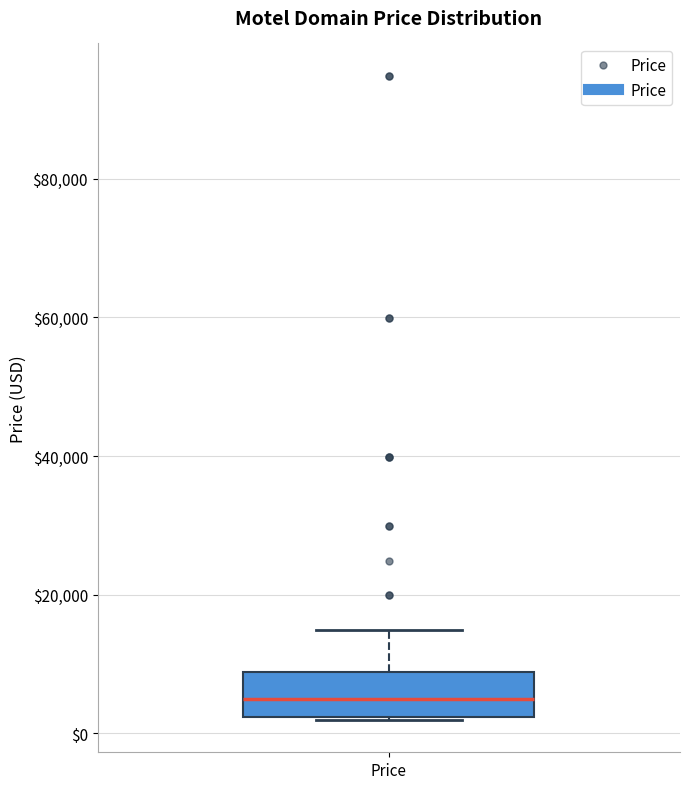

Read this box plot against the y-axis: the position of the median line, the range covered by the box, and the ends of both whiskers. The values are not printed on the chart, so give them approximately, as read against the axis.

median 4000, box 2000 to 8000, whiskers 2000 to 14000